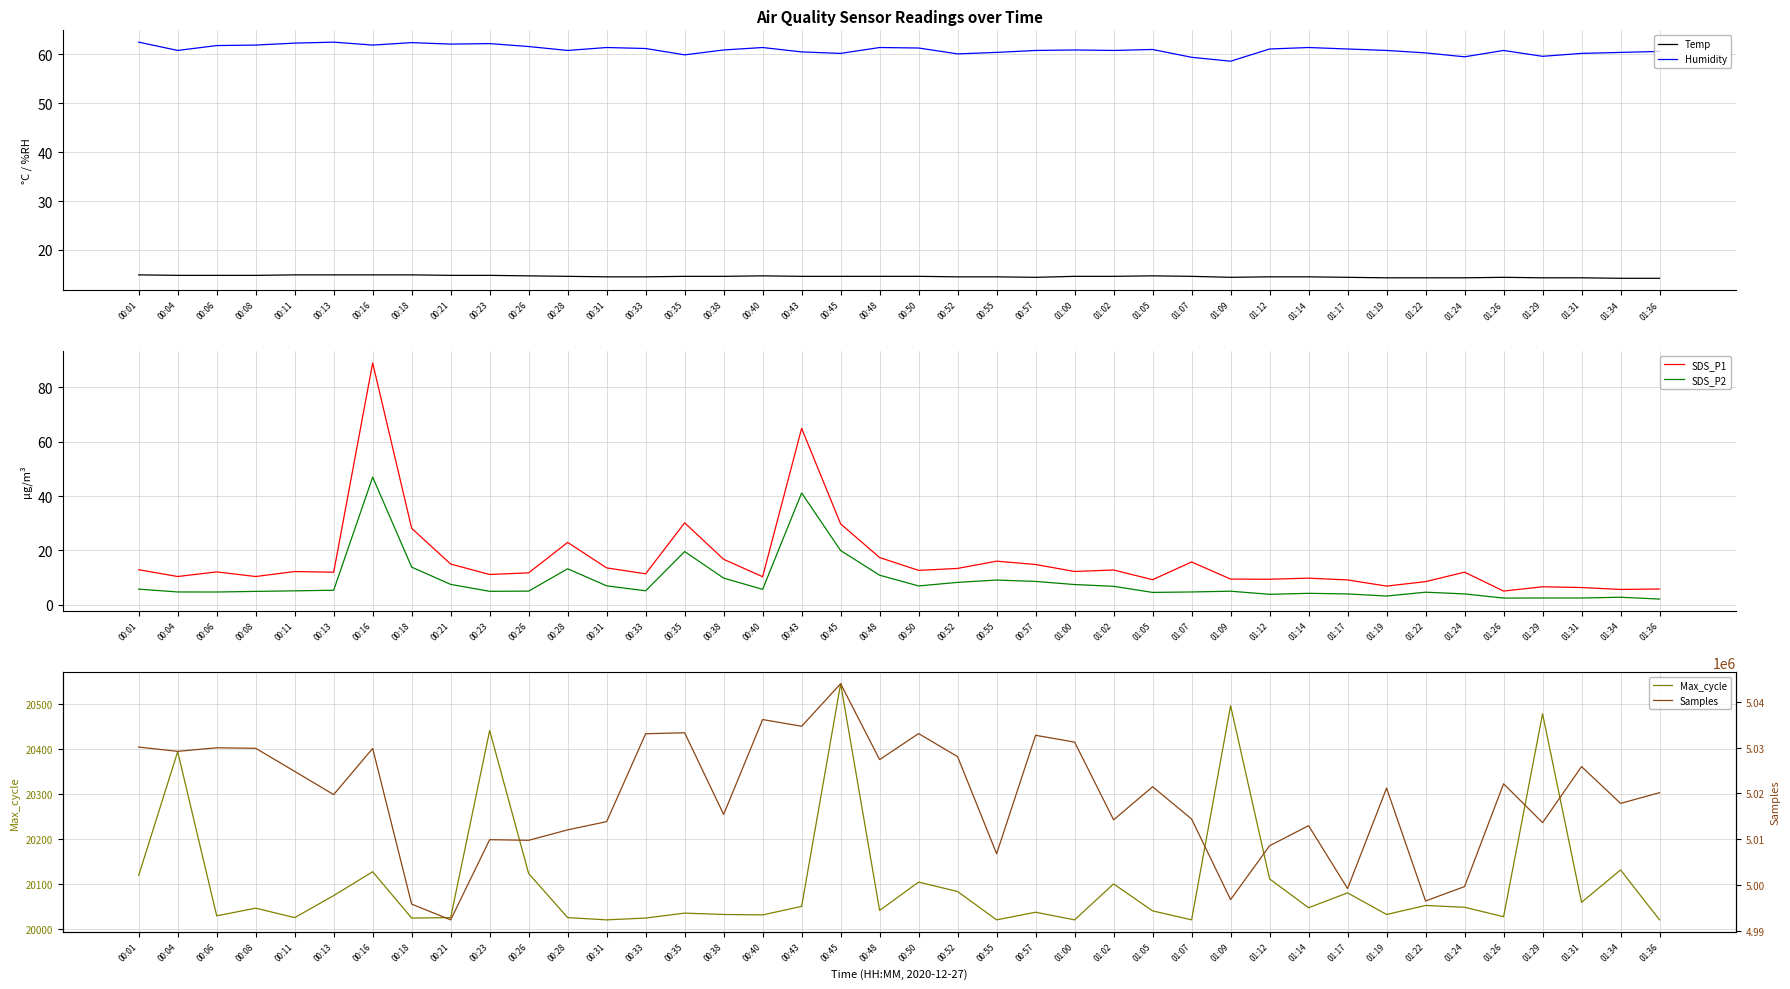

Which series has the largest total across all categories?

Samples